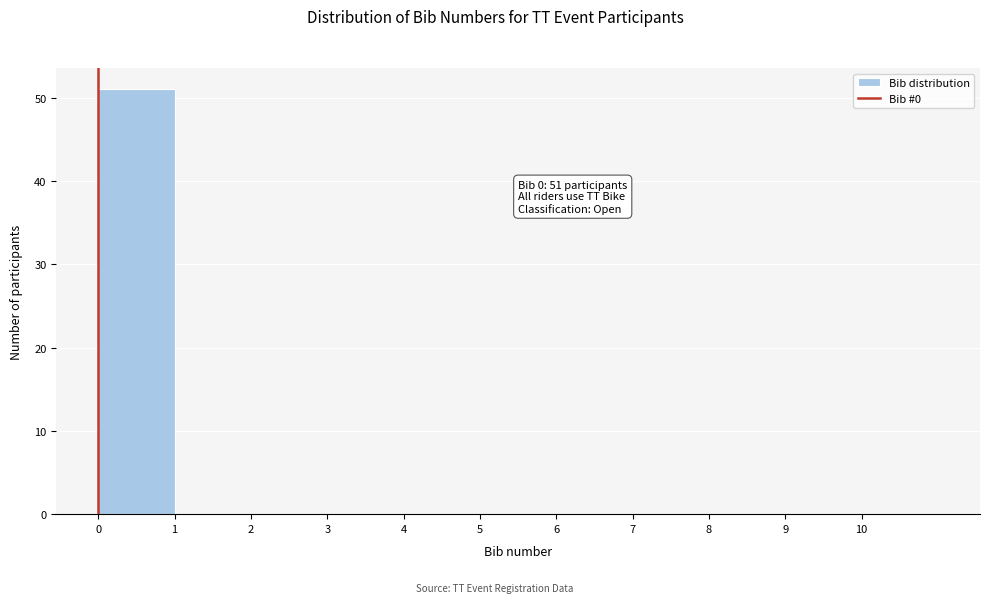

Over which range of the x-axis is the bar tallest?

0 to 1